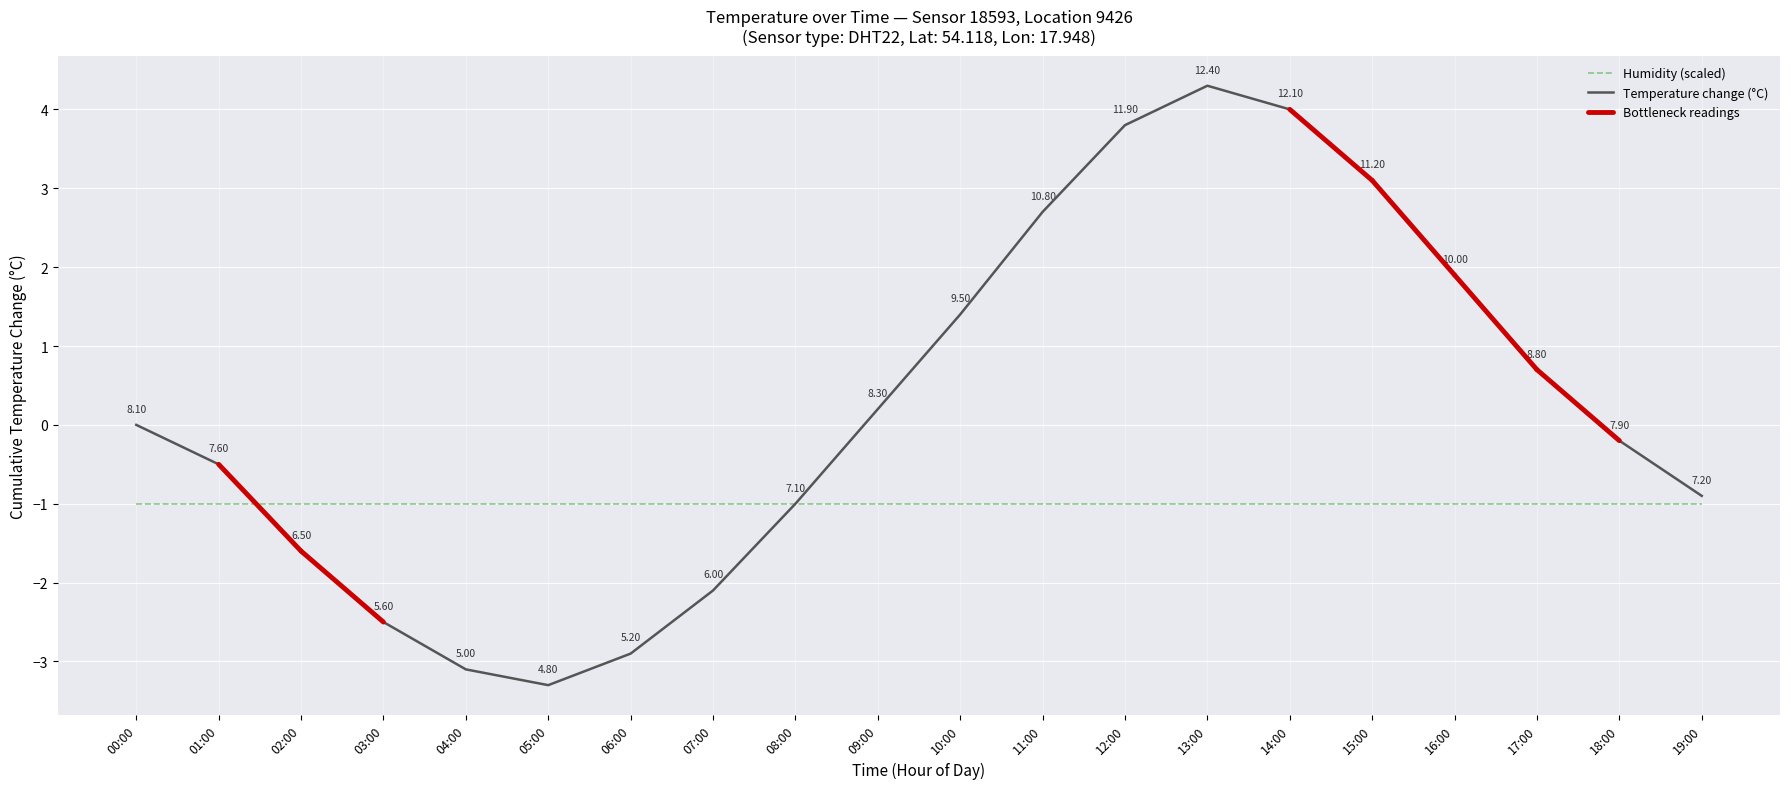

Which category has the lowest value across all series?

05:00